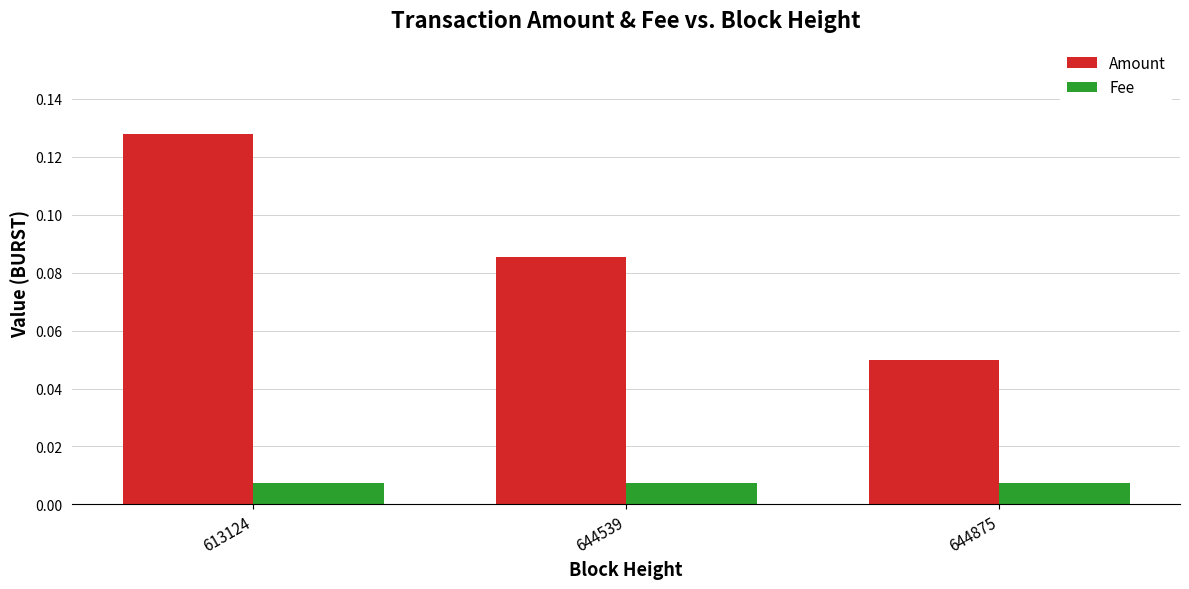

True or false: Amount has a value of 0.2 at 613124.

False